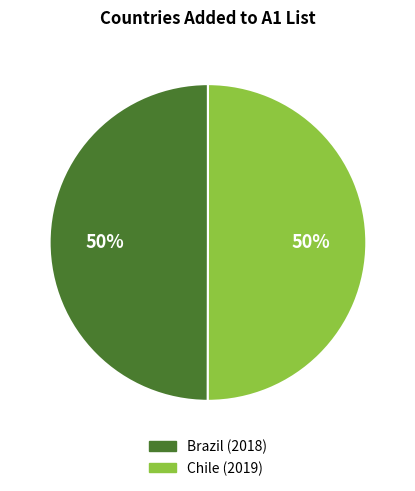

To the nearest percent, what is the average slice percentage?

50%